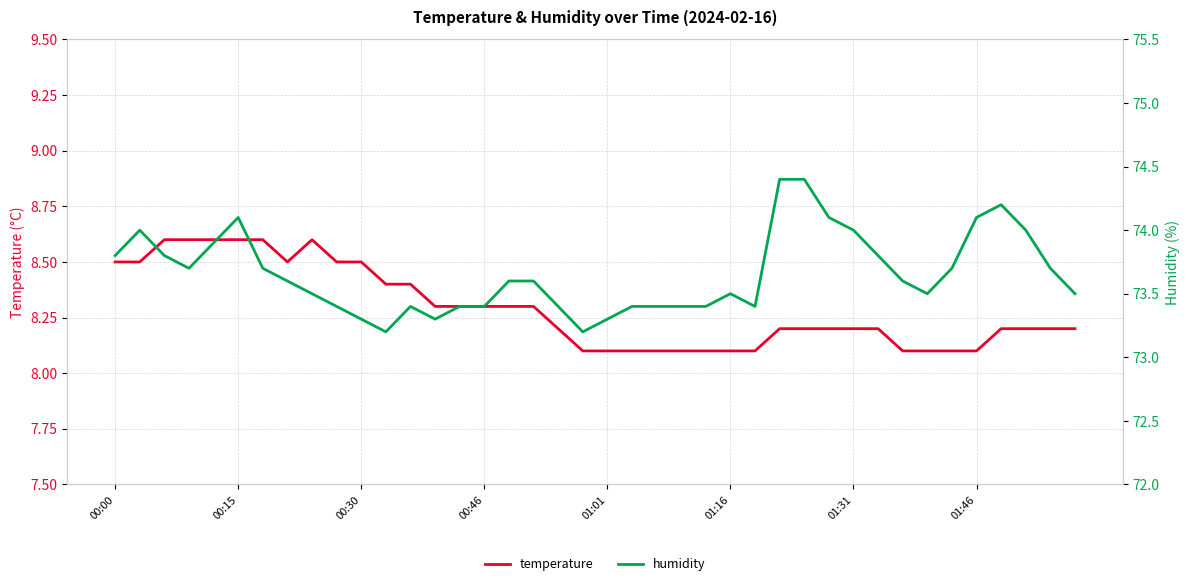

What is the maximum value for temperature?

8.6